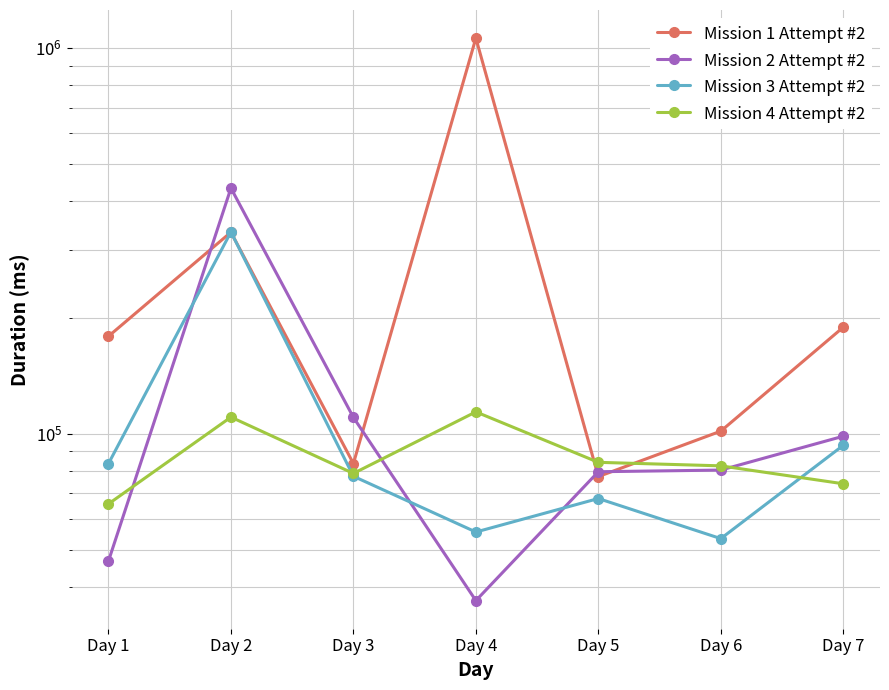

What is the total value across all series at Day 6?

317959